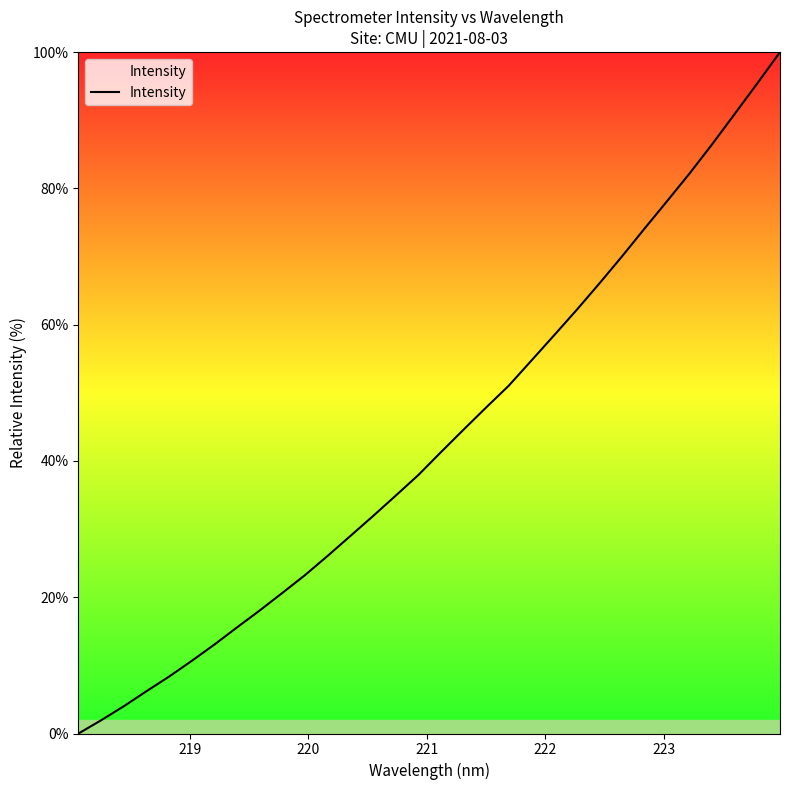

What is the greatest value displayed?

100.0